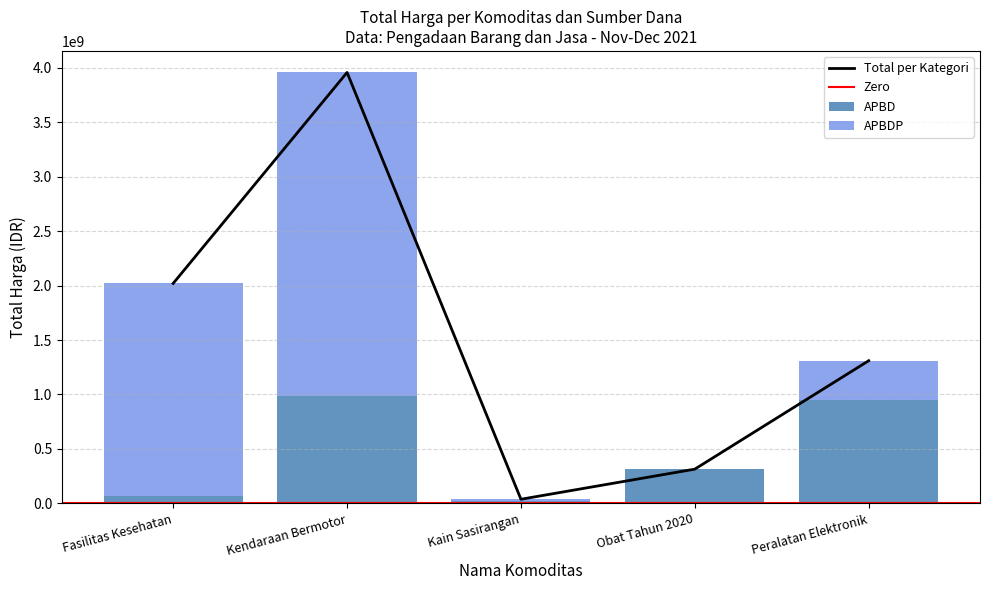

Which category has the highest value in the Total per Kategori series?

Kendaraan Bermotor